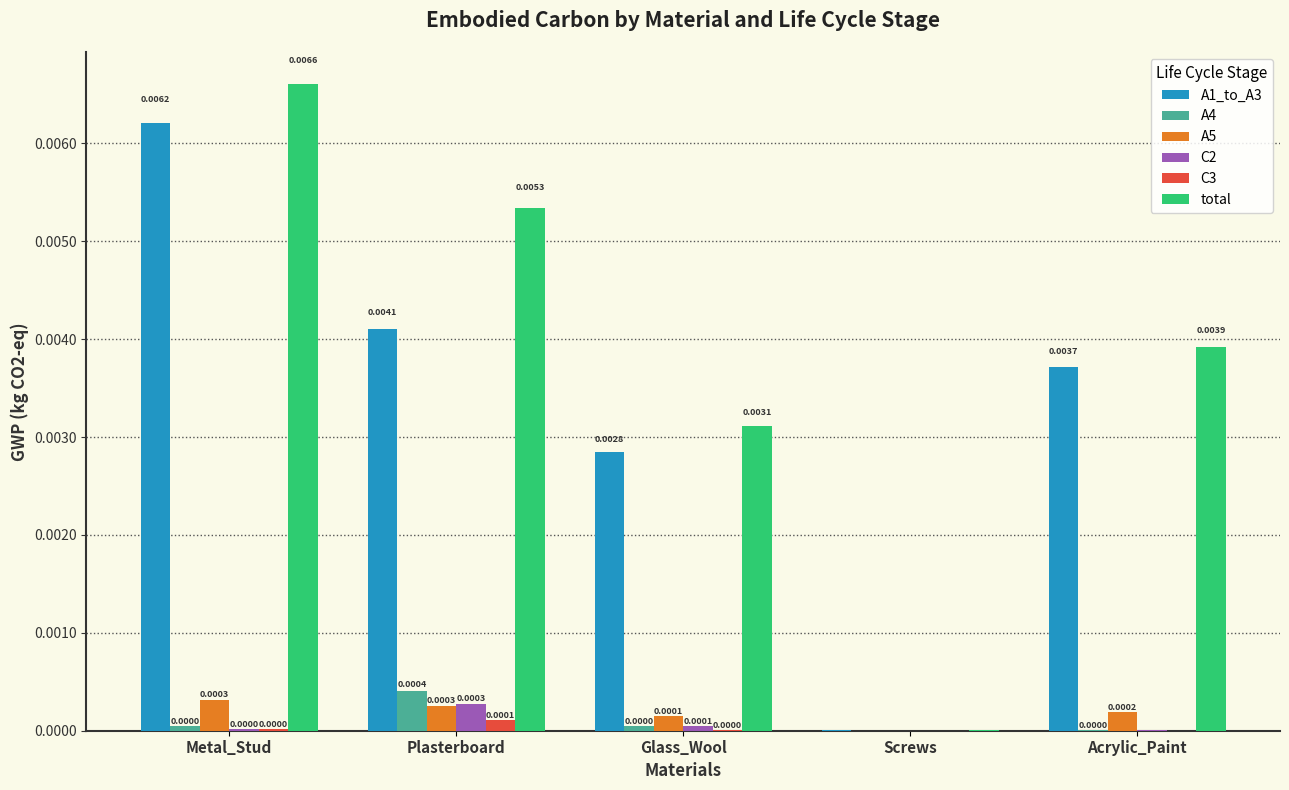

At which category is the sum across all series the highest?

Metal_Stud